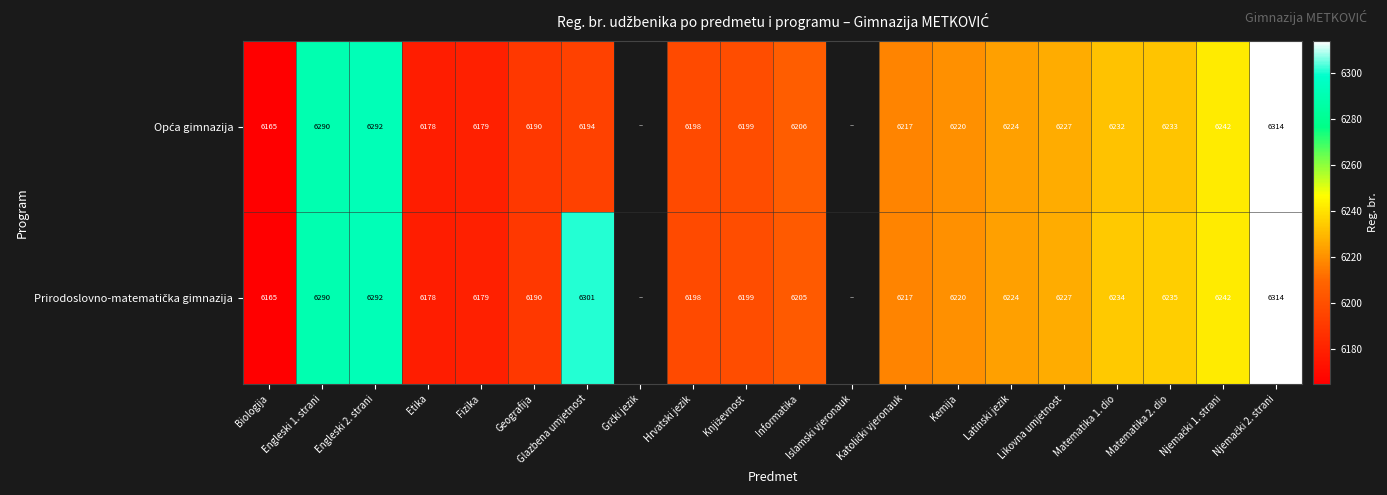

What is the total value across all series at Engleski 2. strani?

12584